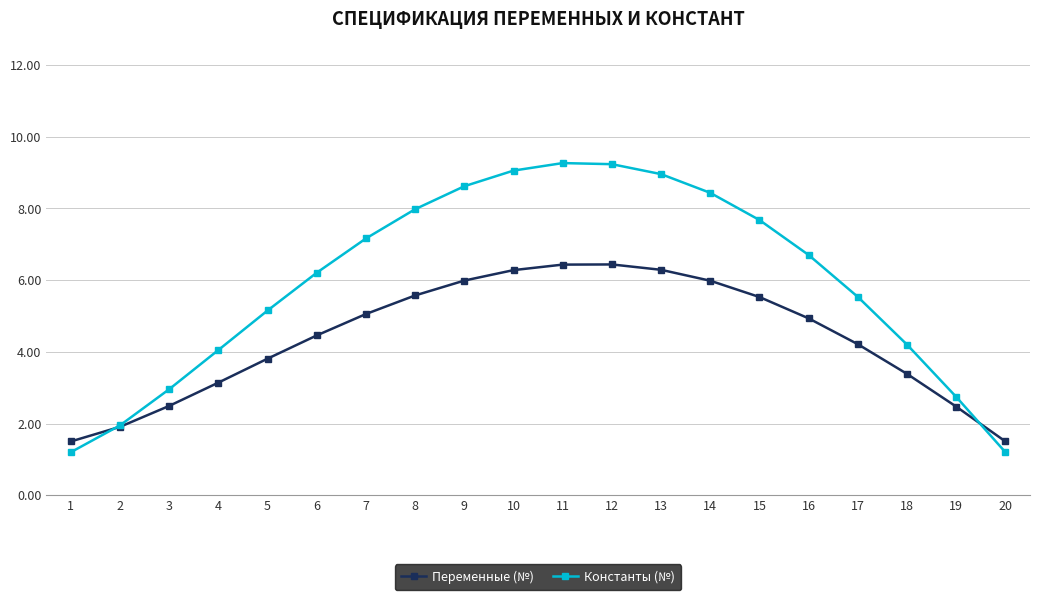

What is the smallest value displayed?

1.2